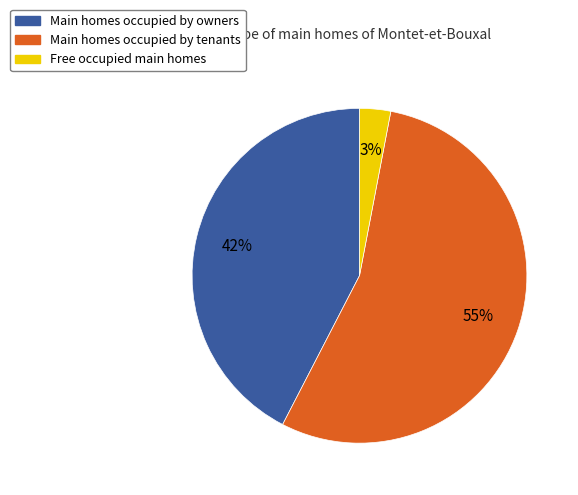

Is there a majority slice in this chart?

Yes